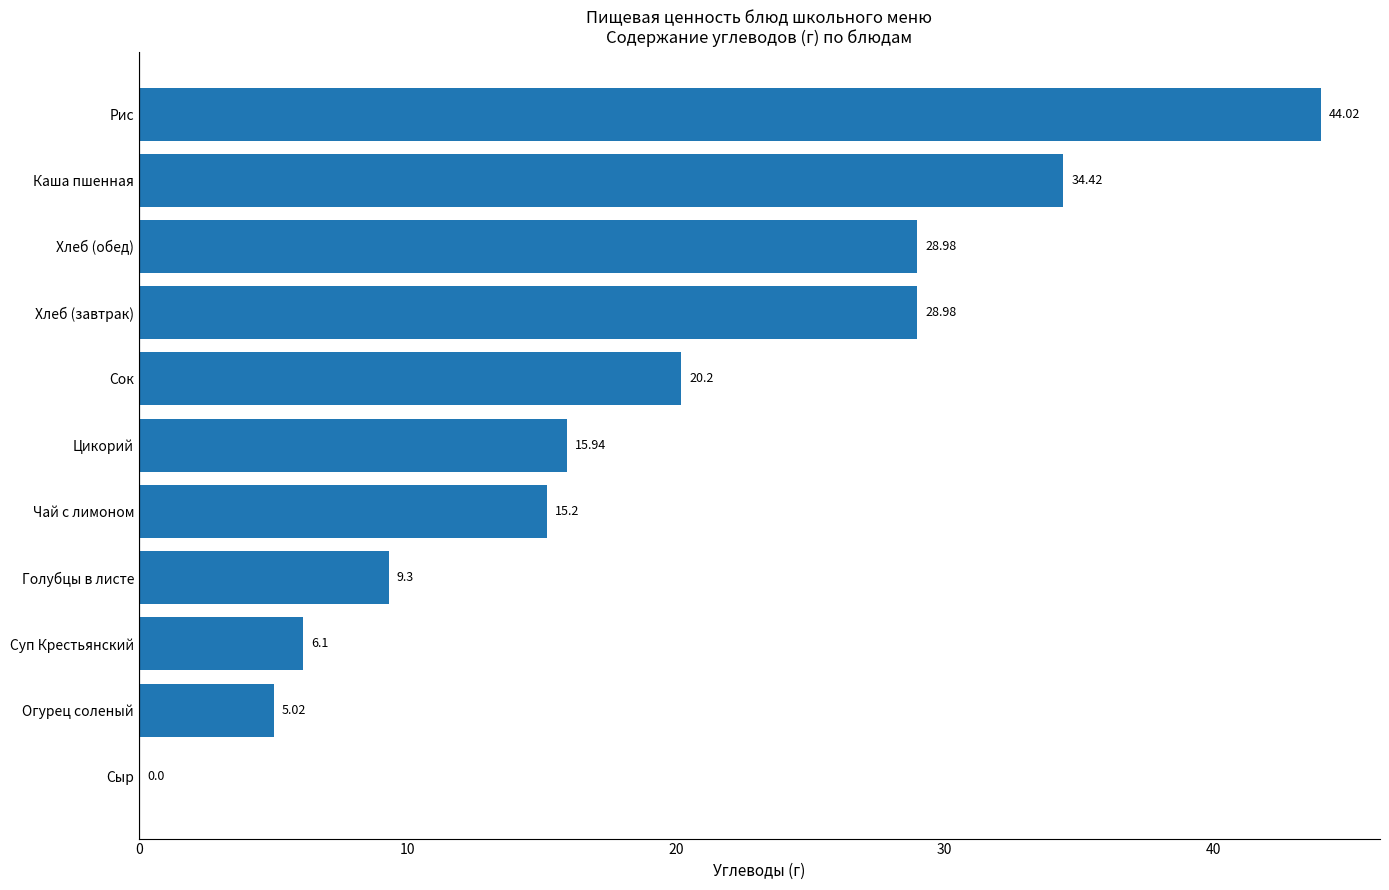

What is the sum of the values at Сок and Чай с лимоном?

35.4